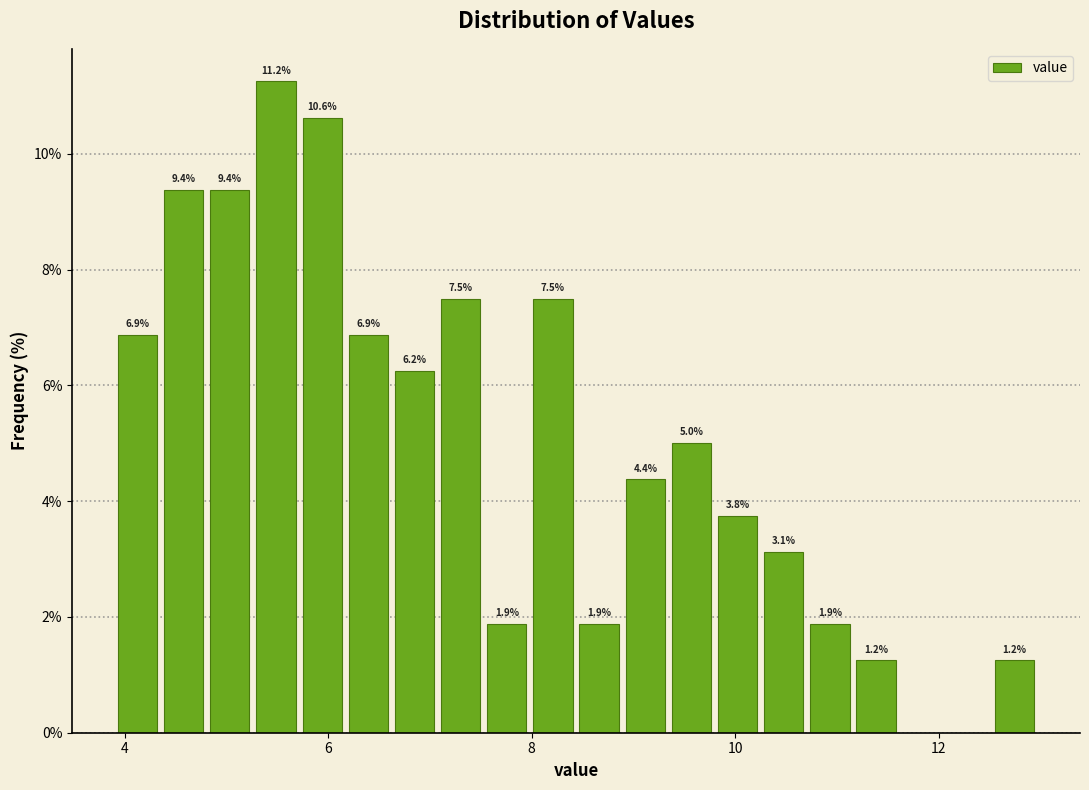

Around what value on the x-axis is the tallest bar? Give the approximate position of its centre, as read against the axis.

5.4